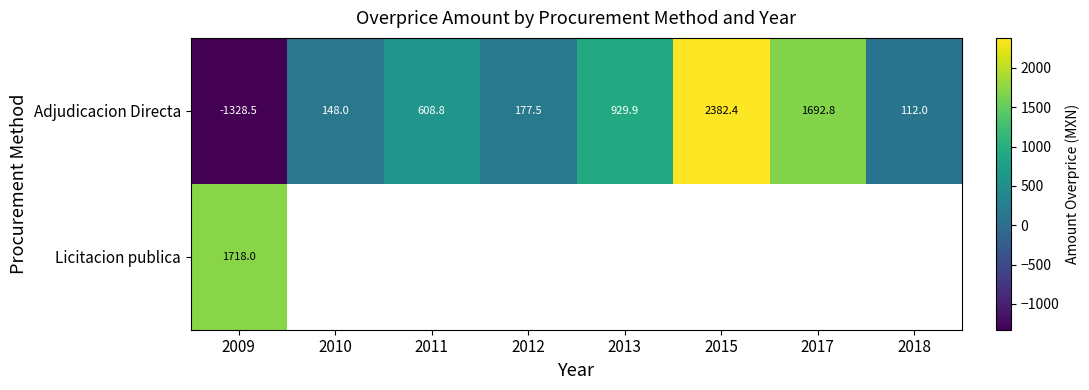

How many data points does each series have?

8